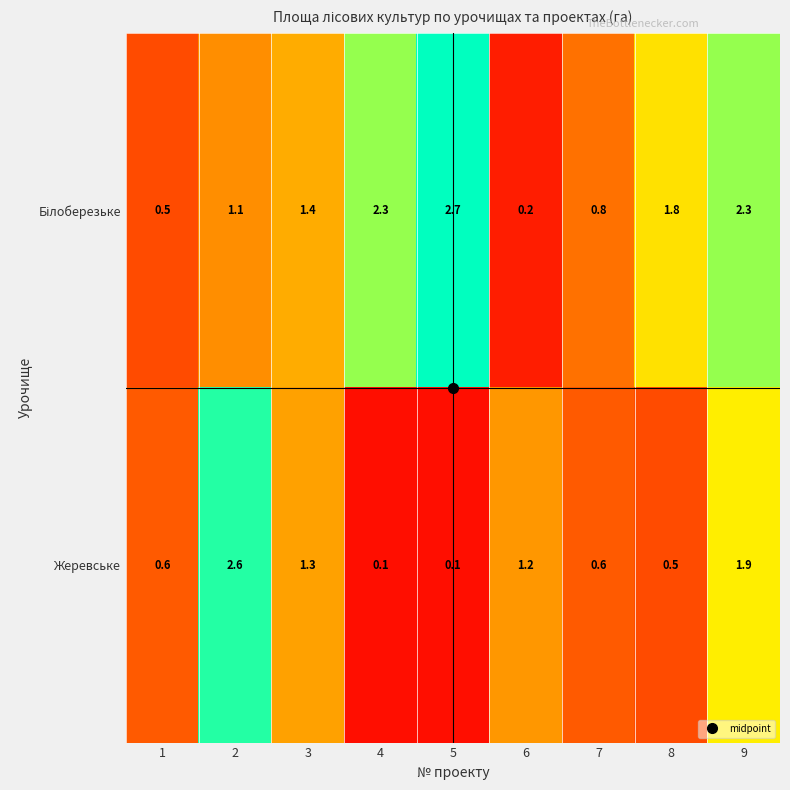

At how many categories does at least one series exceed 1?

7